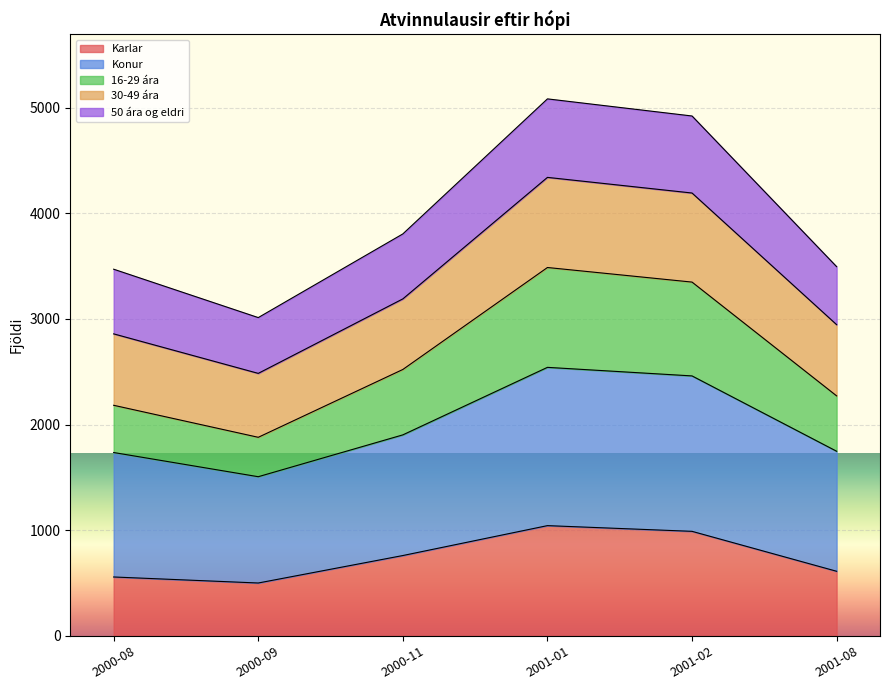

Is it true that Karlar equals 557 at 2000-08?

True